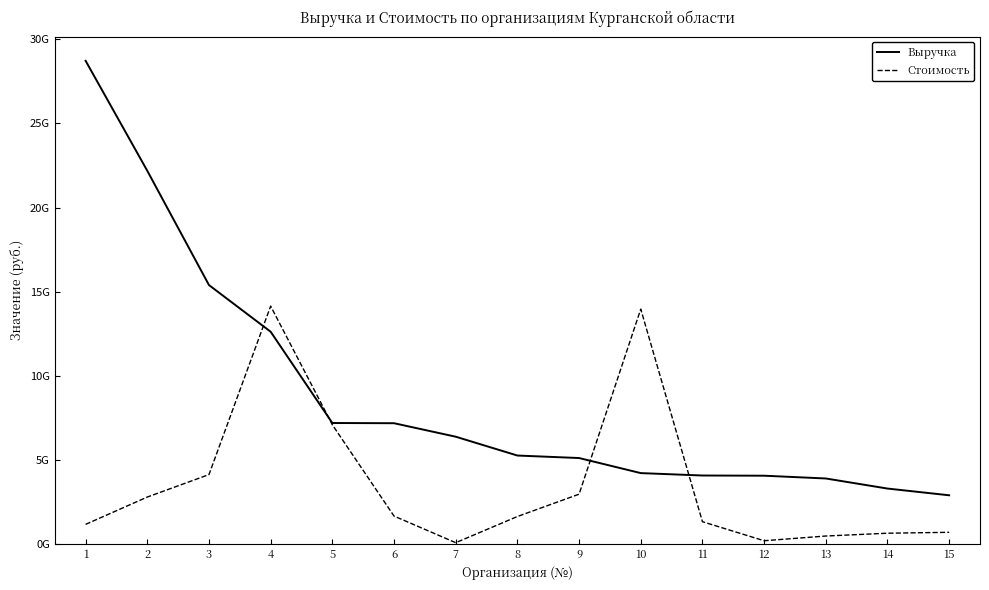

What are all the series names shown in the legend?

Выручка, Стоимость